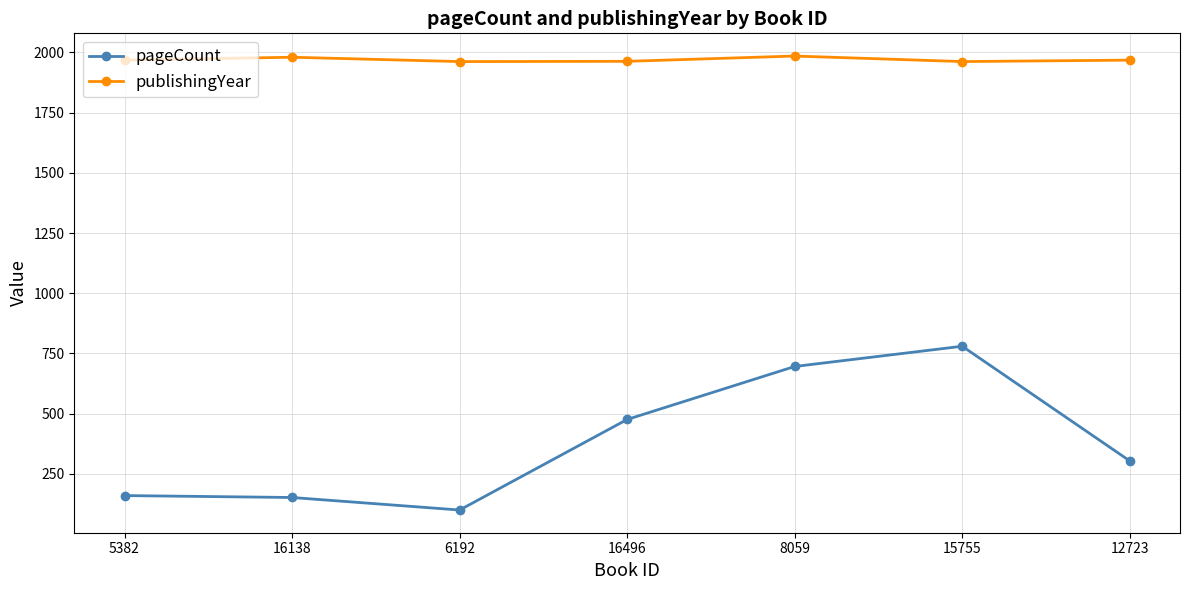

The pageCount series shows 1185 at 8059. True or false?

False